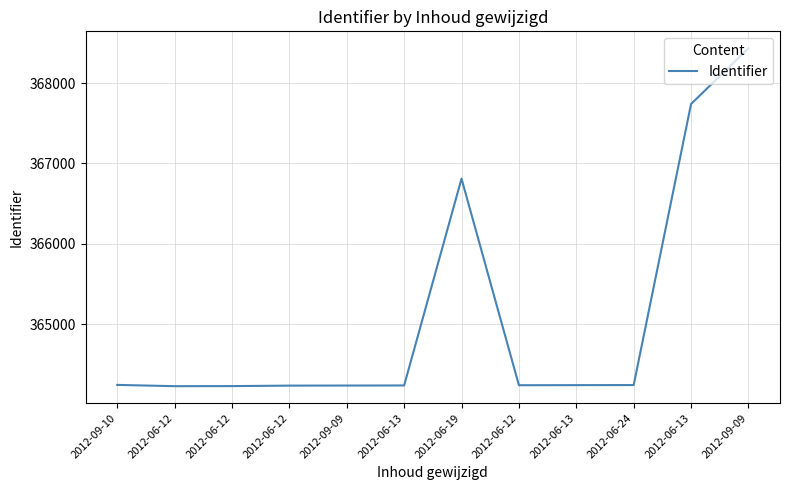

What is the difference between the maximum and second lowest values?

4204